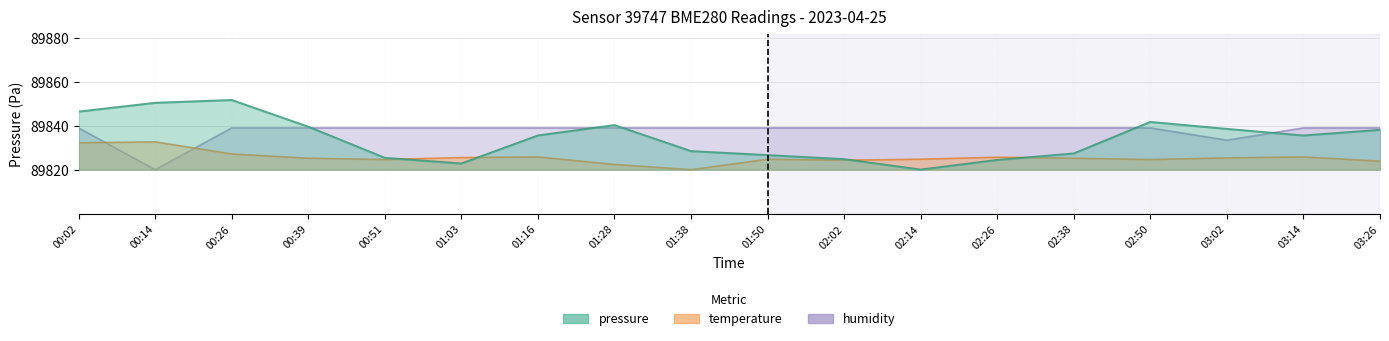

The pressure series shows 89851.8 at 00:26. True or false?

True